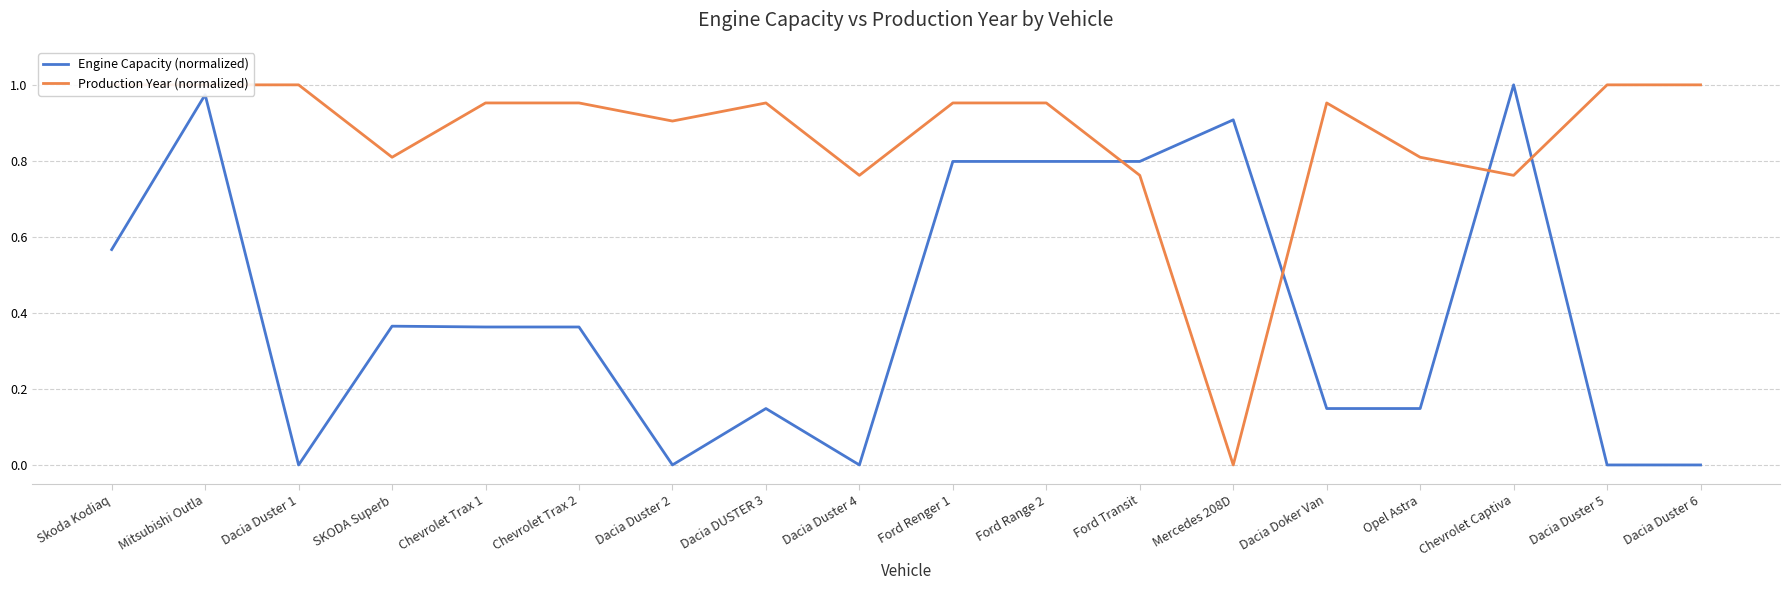

Is the value of Engine Capacity (normalized) at Dacia Duster 6 greater than the value of Production Year (normalized) at Dacia Duster 4?

No